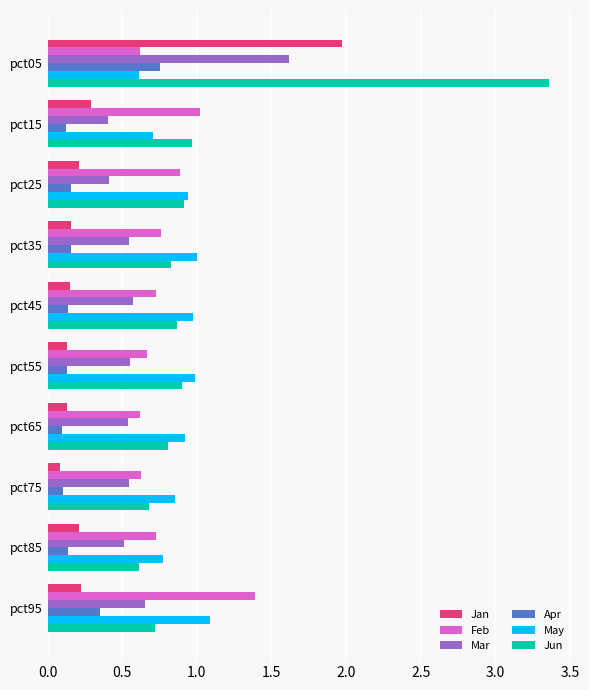

What is the sum of the Feb values at pct65 and pct85?

1.3